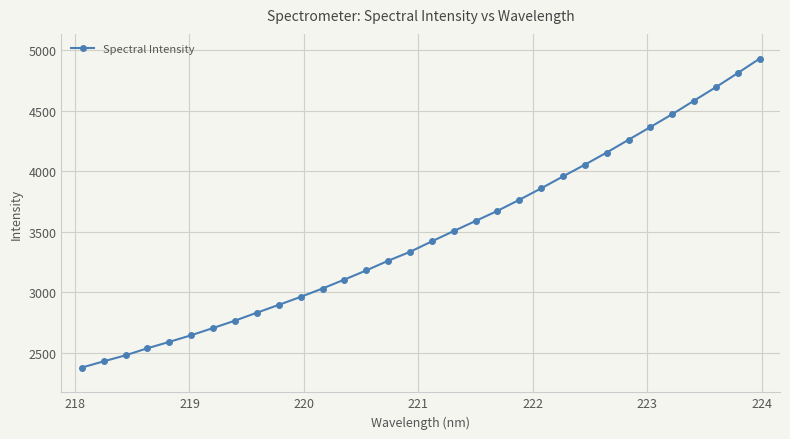

What is the value of the 26th point from the left?

4261.1